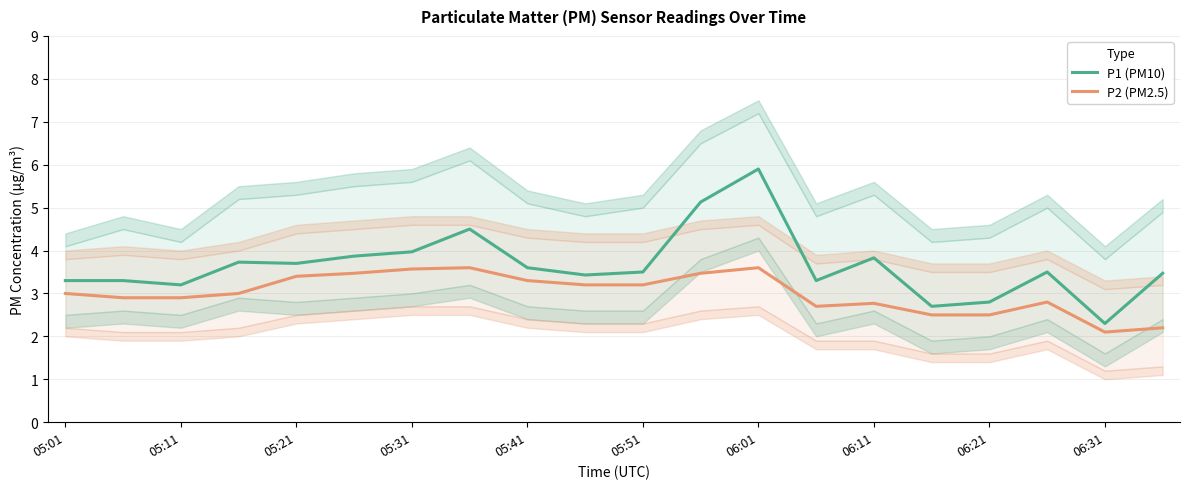

The value of P1 (PM10) at 06:31 is 2.3. True or false?

True